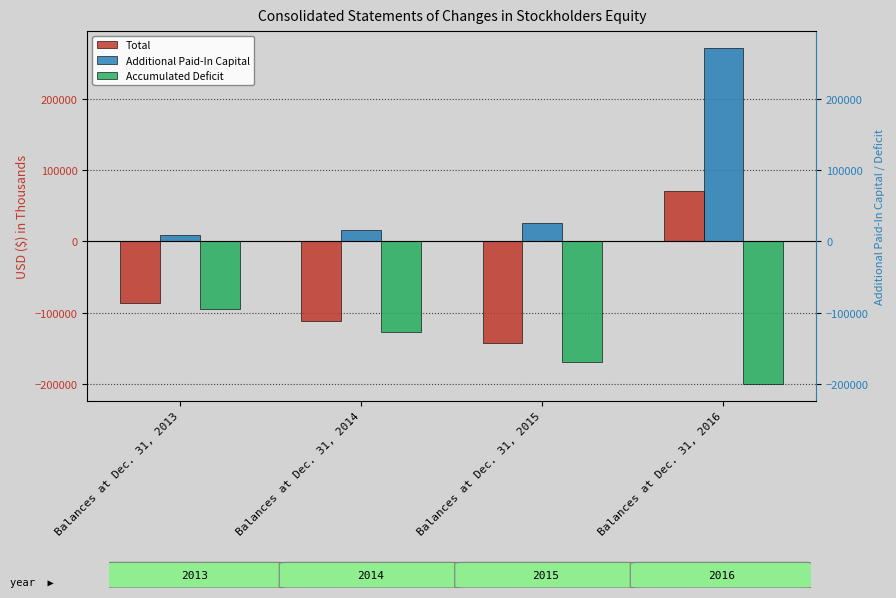

Which category has the lowest value in the Accumulated Deficit series?

Balances at Dec. 31, 2016